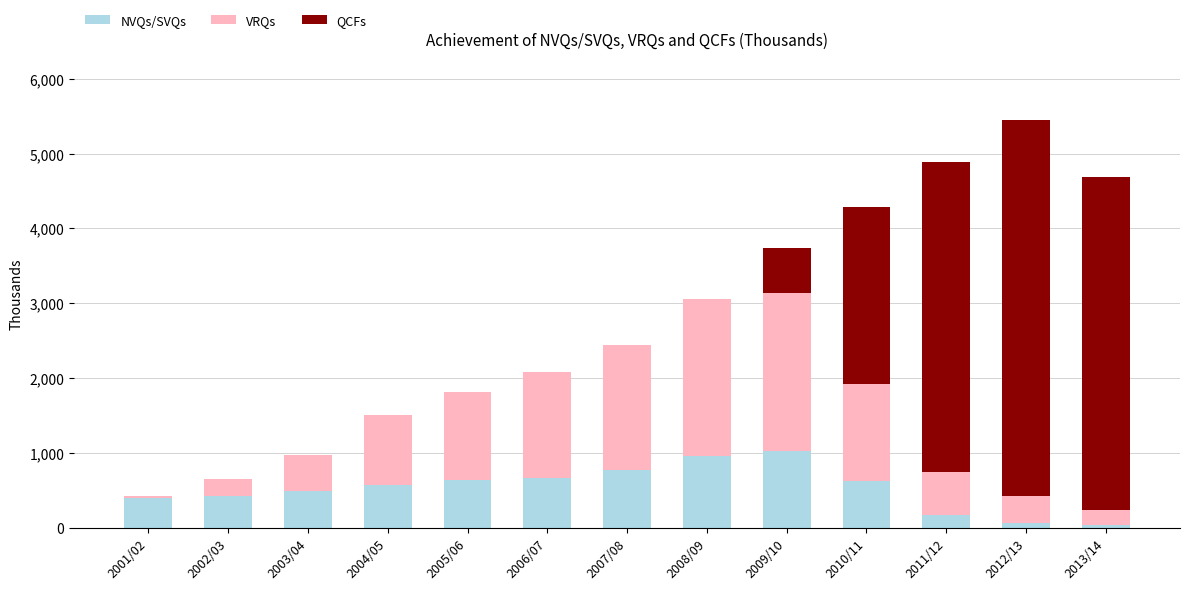

At which category is the sum across all series the highest?

2012/13